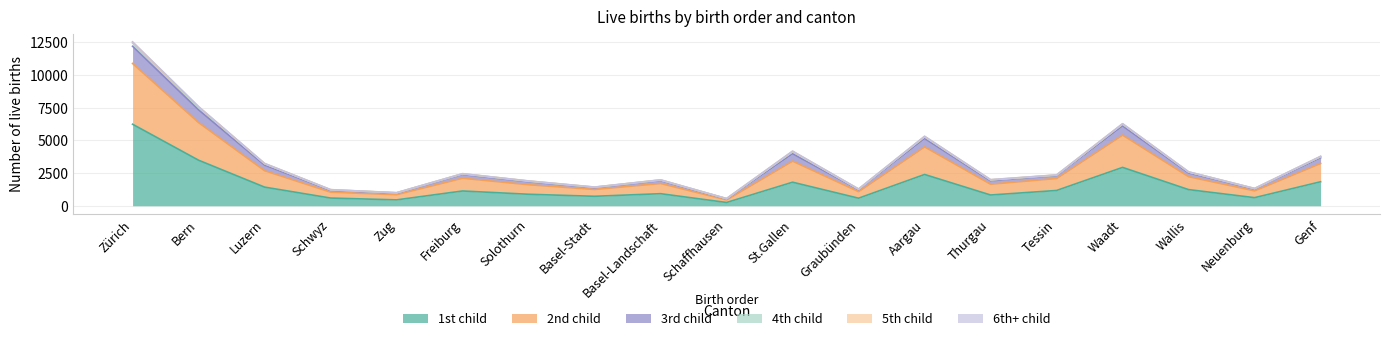

At which category is the sum across all series the highest?

Zürich